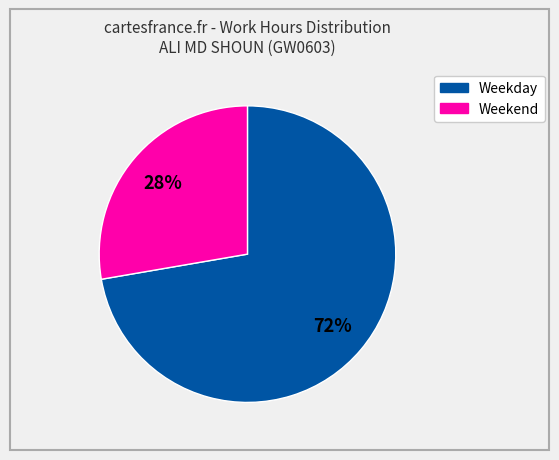

To the nearest percent, what is the average slice percentage?

50%